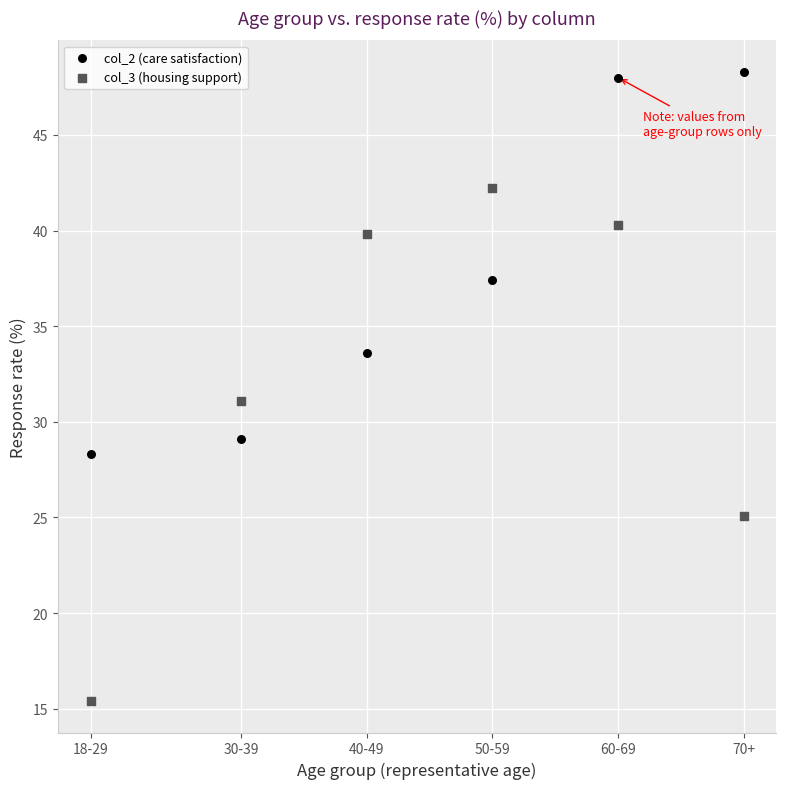

Which series contains the highest Y value?

col_2 (care satisfaction)